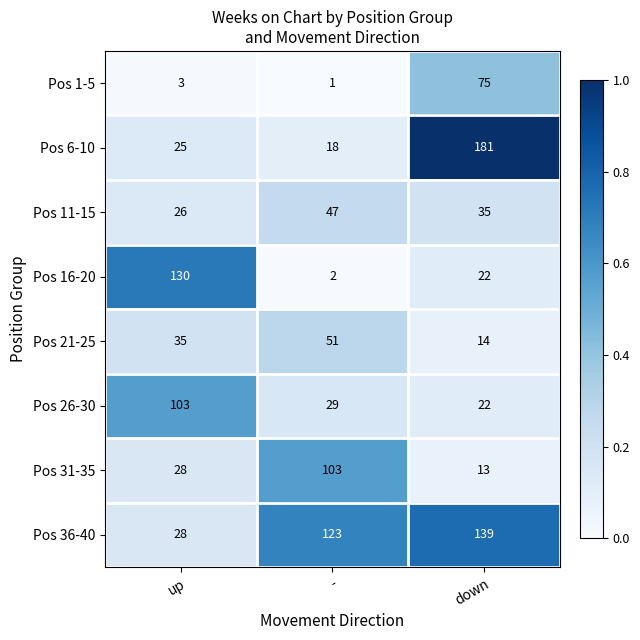

Is it true that Pos 16-20 equals 33 at down?

False